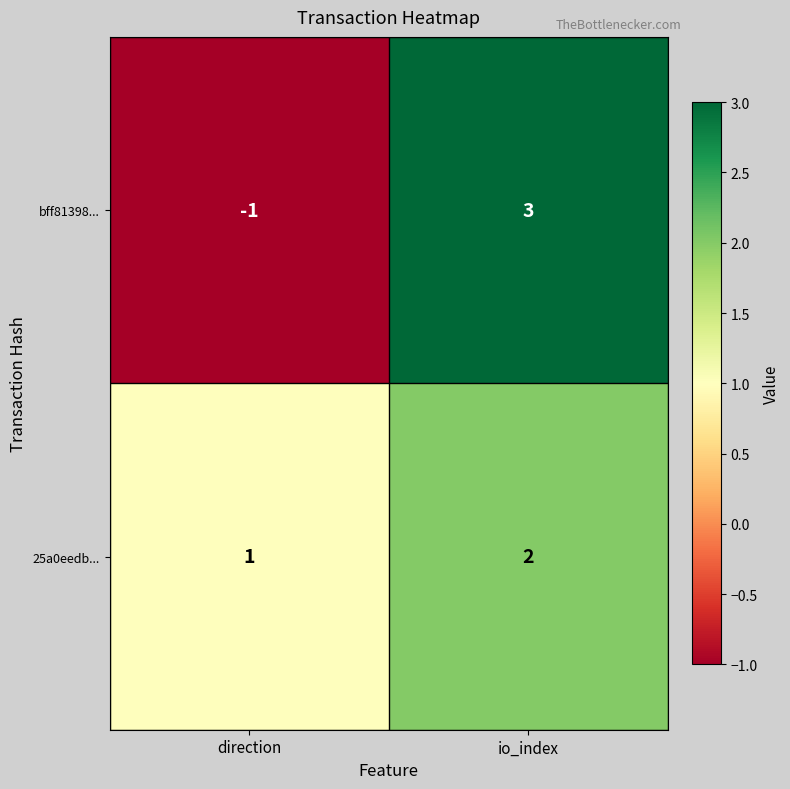

Rank the series by their maximum value, from highest to lowest.

bff81398..., 25a0eedb...